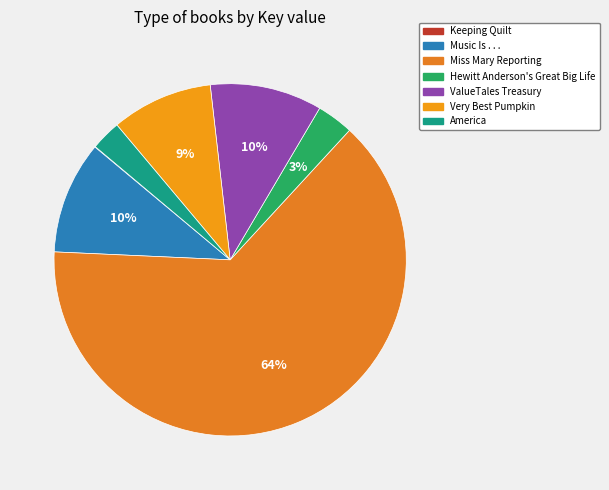

To the nearest percent, what portion does Hewitt Anderson's Great Big Life represent?

3%